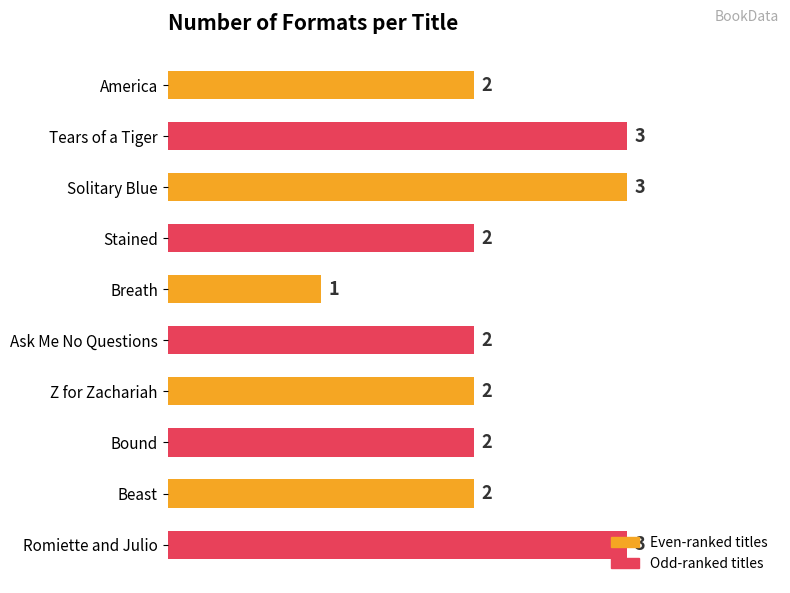

What is the value of the 2nd bar from the top?

3